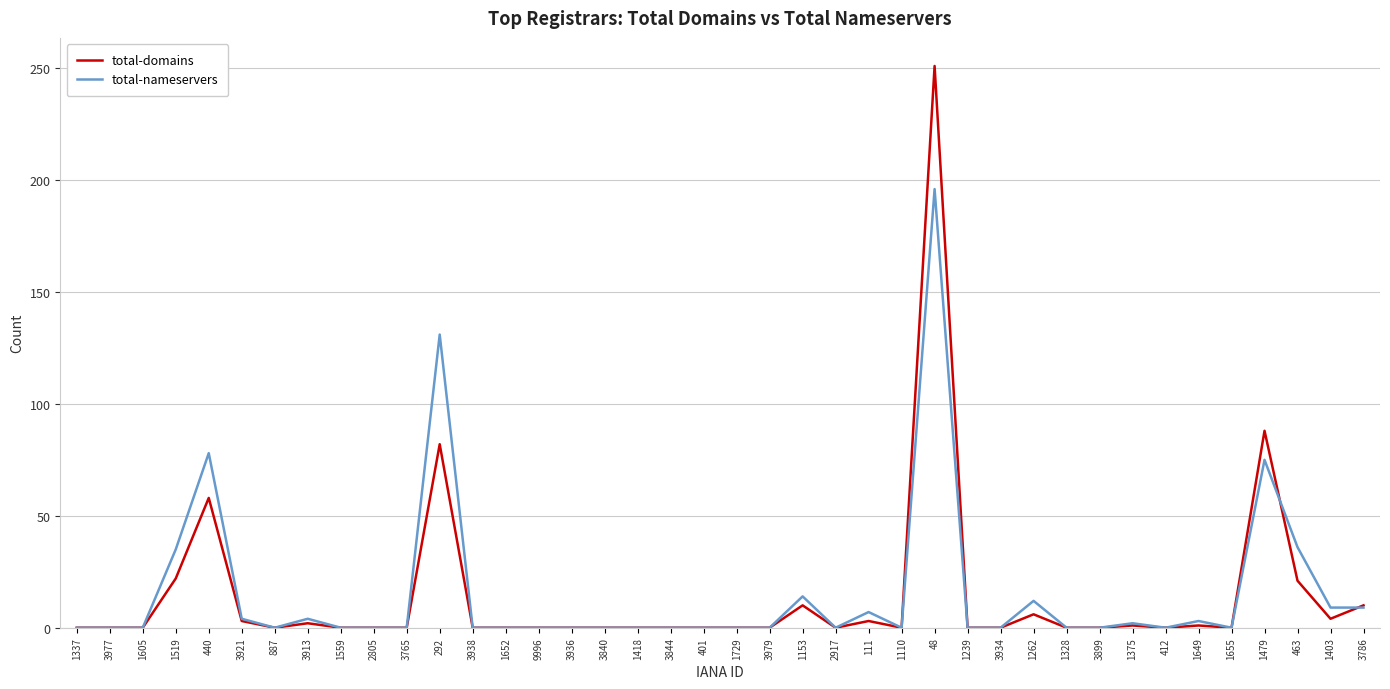

What is the total value across all series at 1262?

18